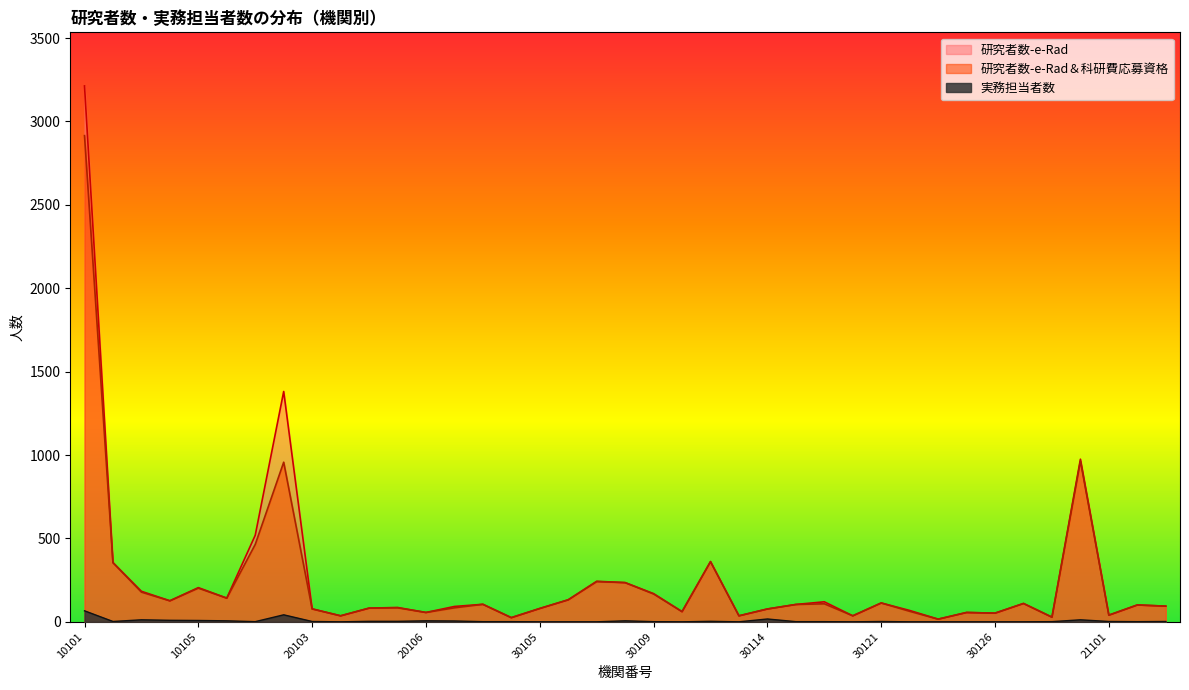

What is the label of the 25th point from the right?

30103